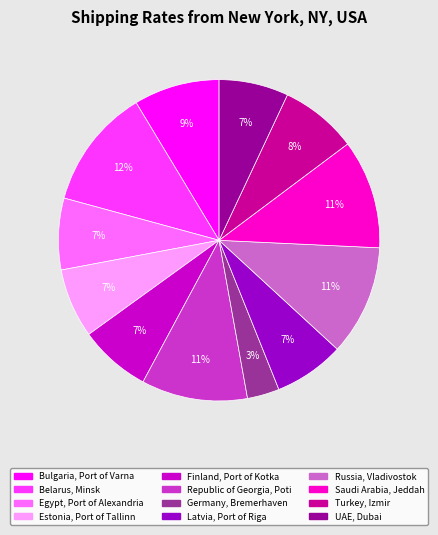

To the nearest percent, what is the difference between the largest and smallest slice percentages?

9%